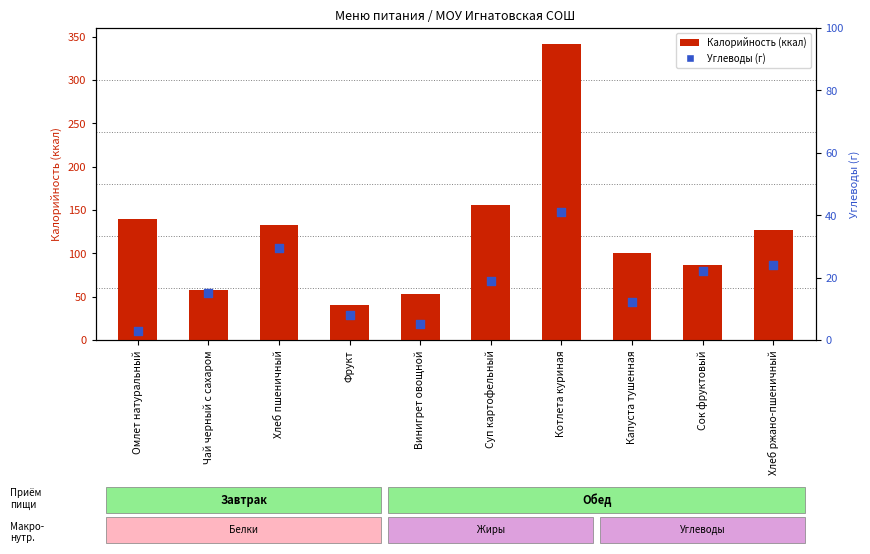

Which series has the widest spread of Y values?

Калорийность